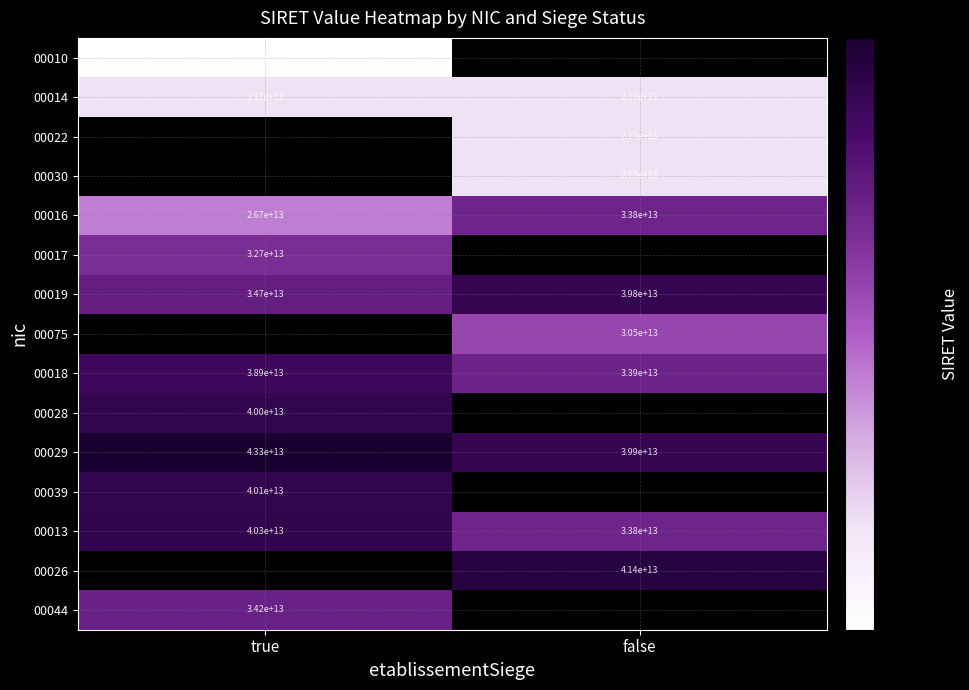

Is it true that 00044 equals 13470336541669 at true?

False